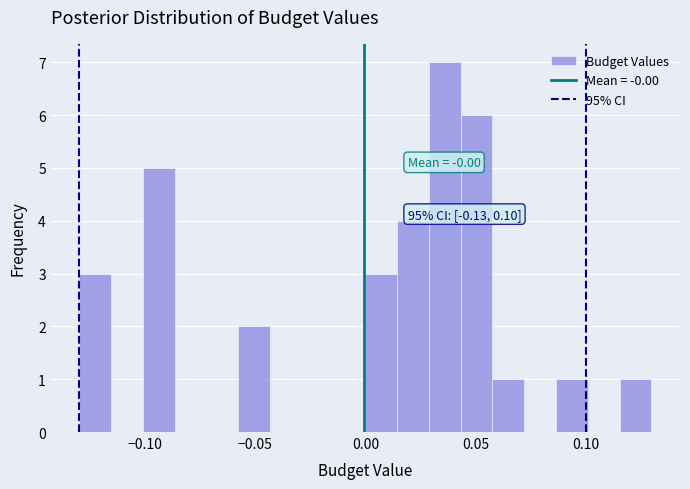

Read against the x-axis, roughly where is the centre of the tallest bar?

0.035